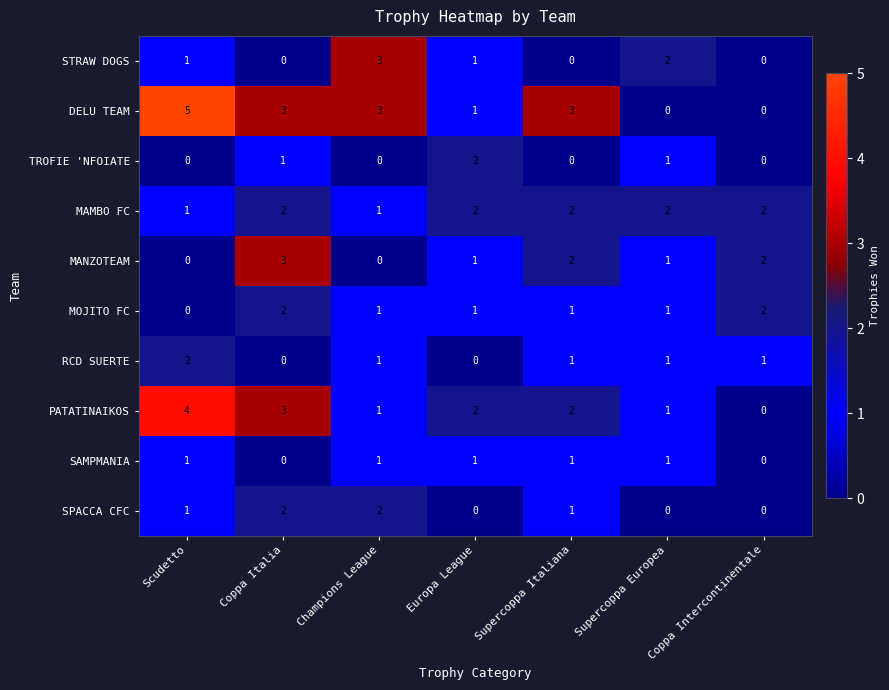

At which category is the sum across all series the highest?

Coppa Italia